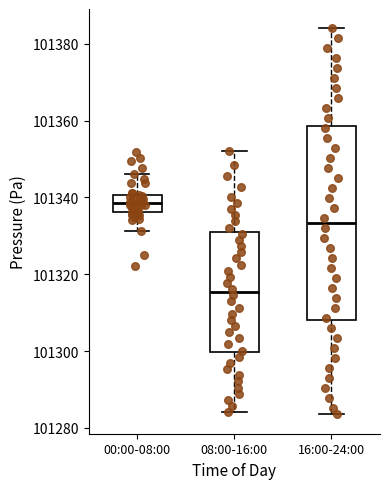

Where does the lower whisker of the box for 08:00-16:00 end on the y-axis? The values are not printed on the chart, so give them approximately, as read against the axis.

101284